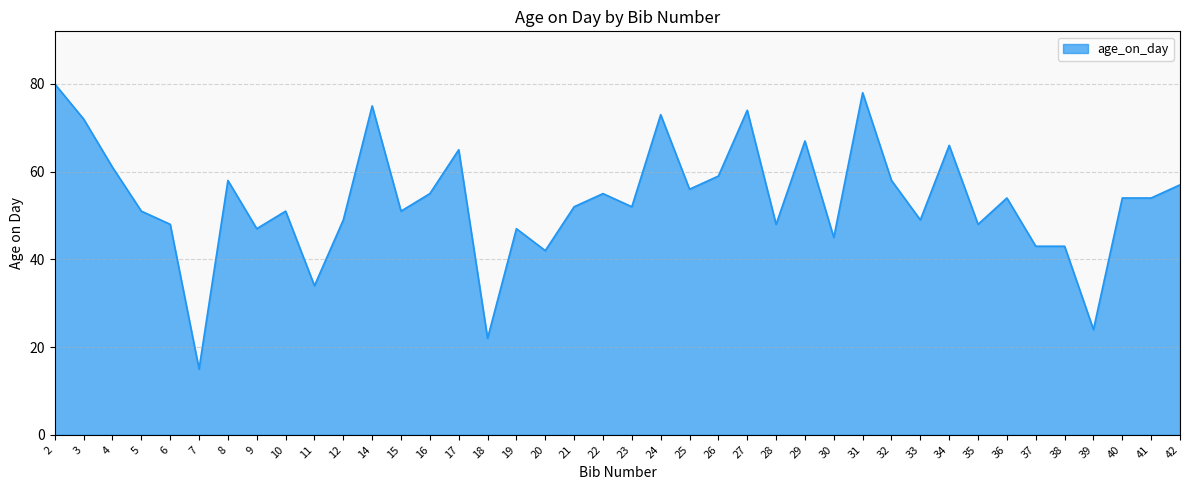

True or false: the data shows 78 at 31.

True